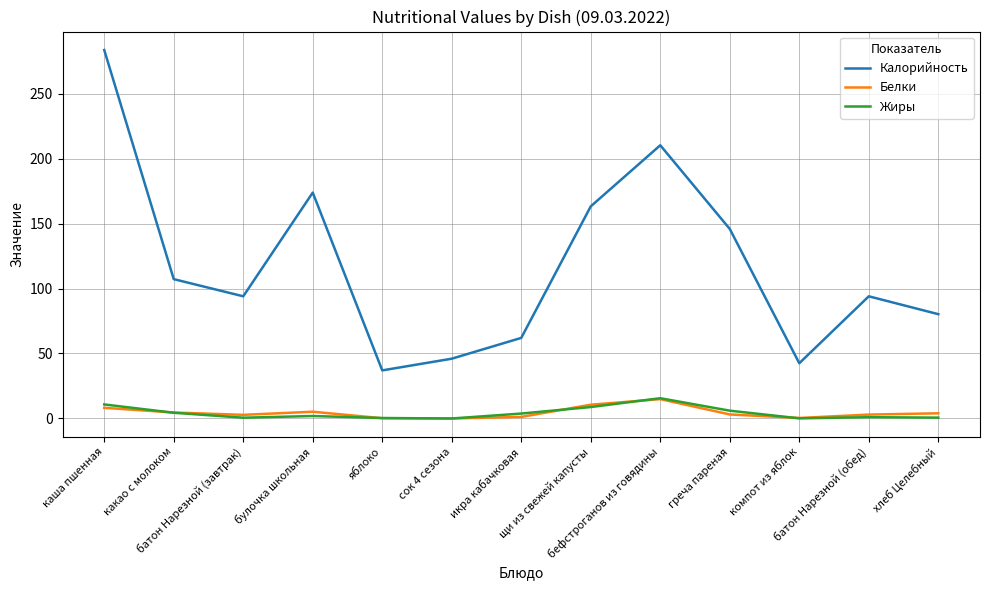

The Калорийность series shows 21.1 at яблоко. True or false?

False